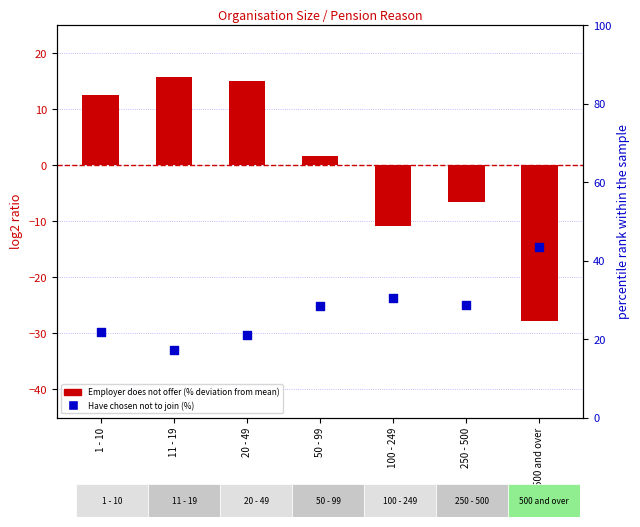

What is the total value across all series at 11 - 19?

33.1